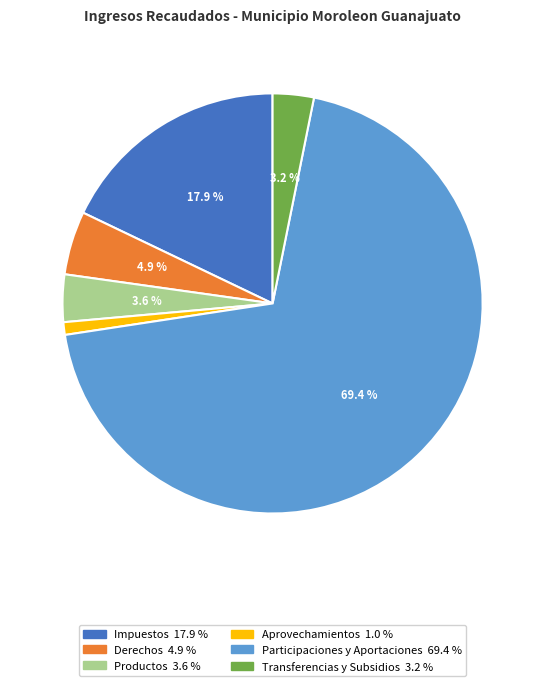

True or false: Productos accounts for 16% of the total.

False